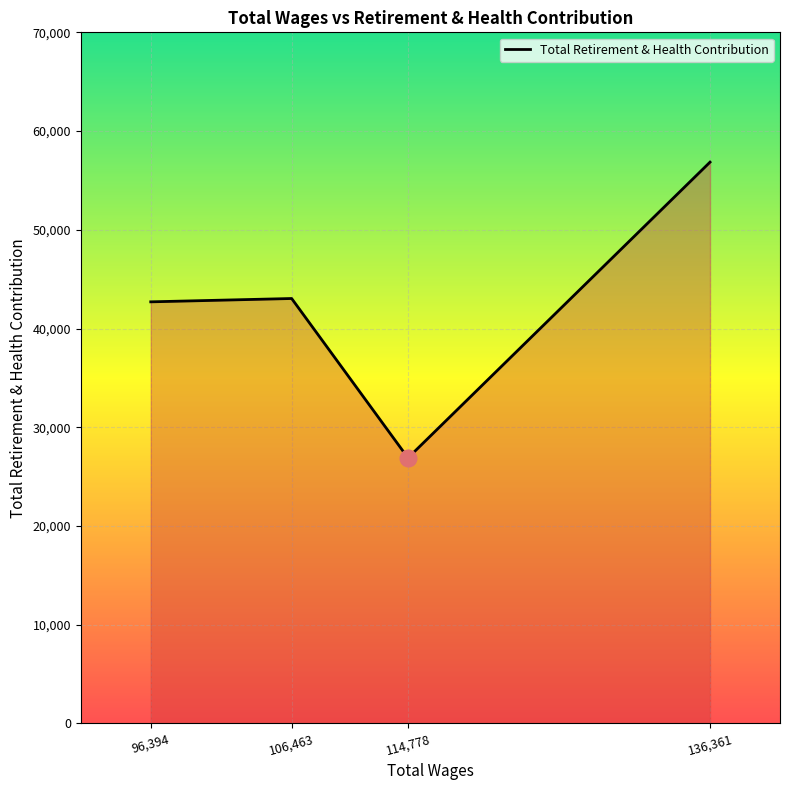

What is the difference between the maximum and minimum values?

29962